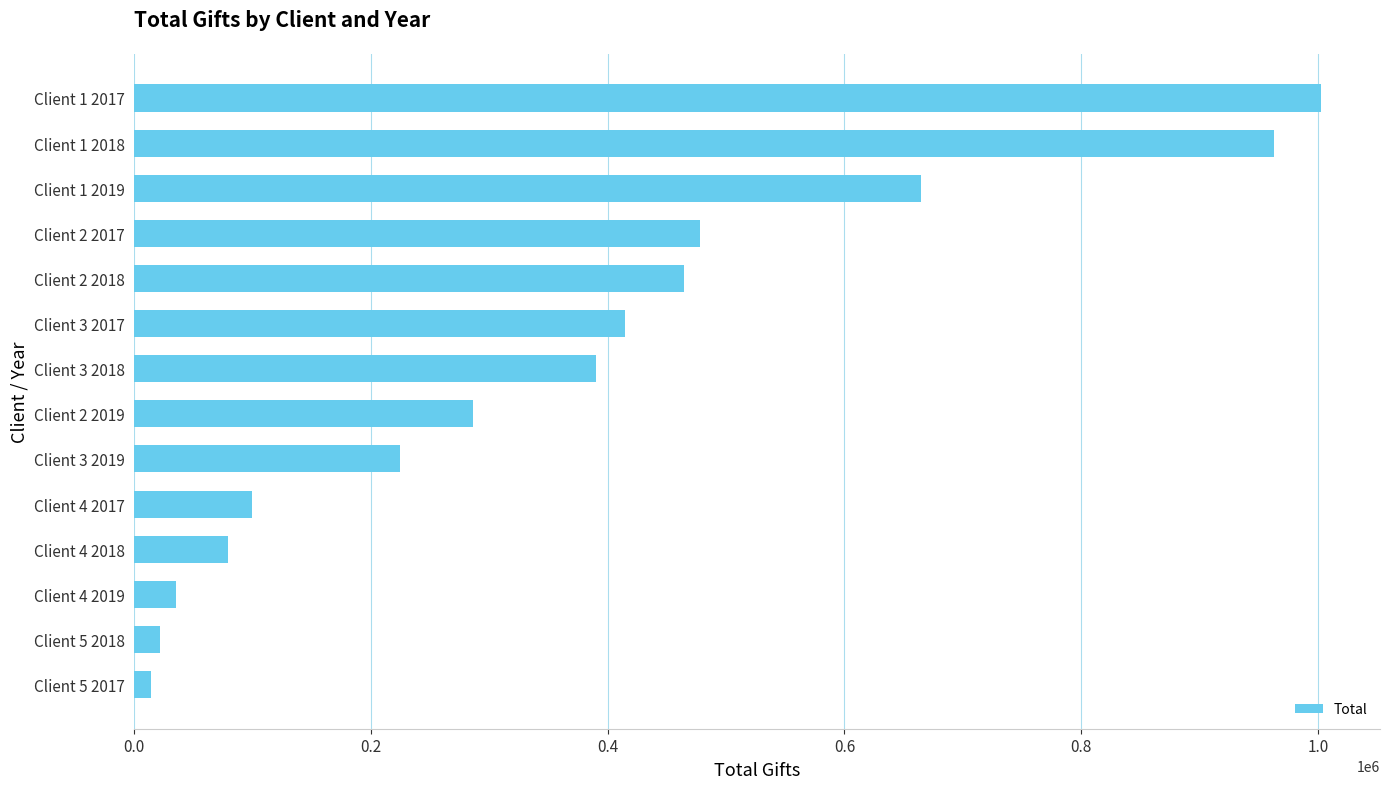

Reading bottom to top, transcribe all the data shown in this chart.

14440	21565	35247	78951	99724	224612	286410	390475	414346	464887	477827	665030	962758	1002434